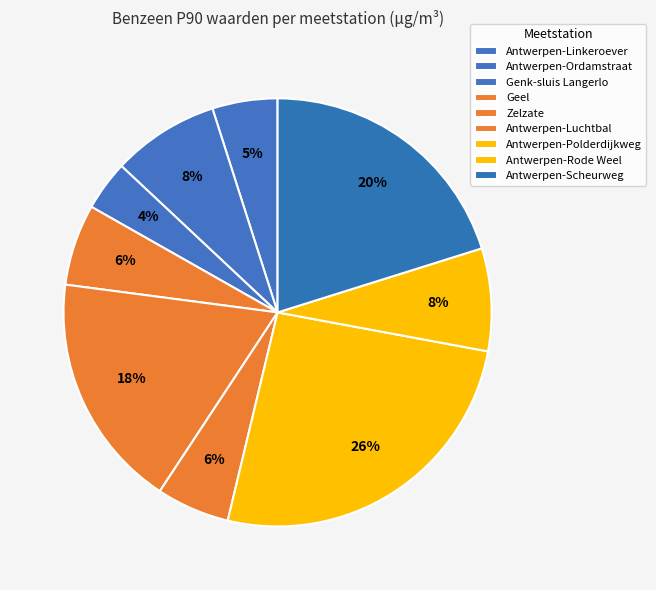

What is the smallest slice in the pie chart?

Genk-sluis Langerlo